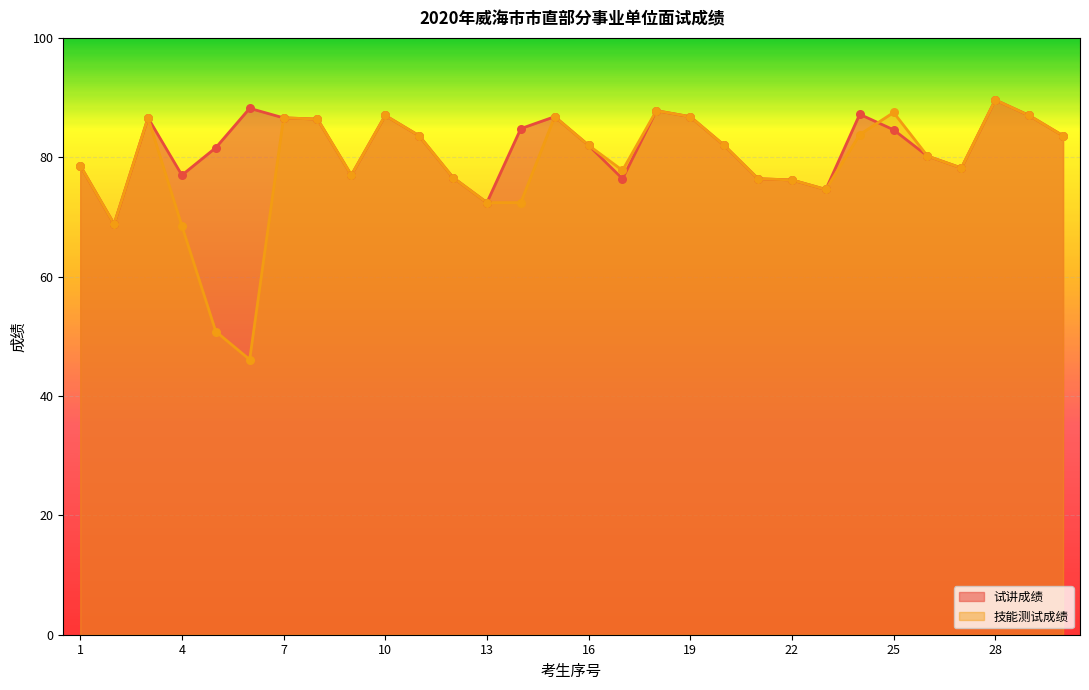

Which series has the largest total across all categories?

试讲成绩